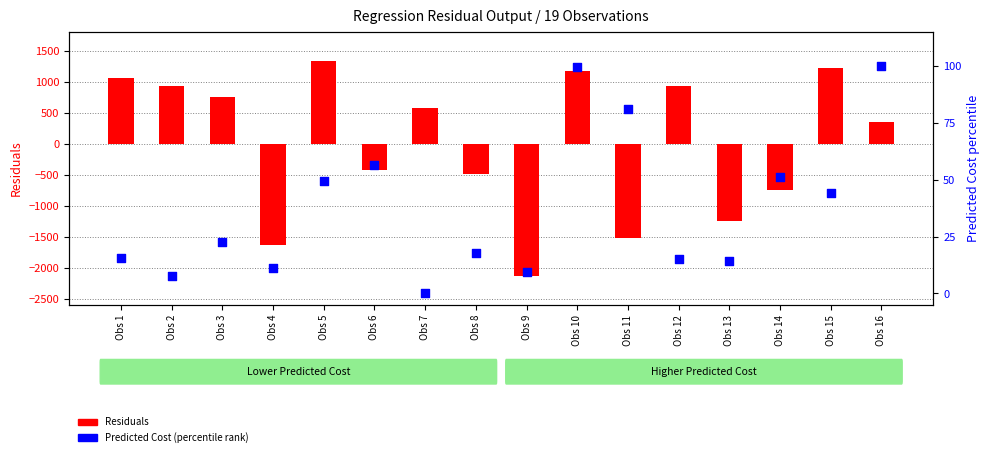

At which category is the sum across all series the highest?

Obs 5